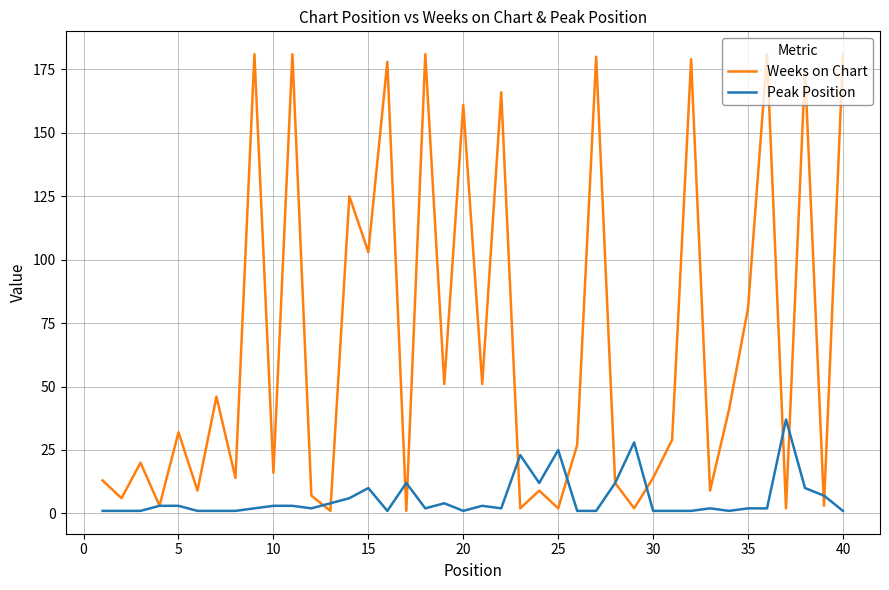

Which series has the largest range (max minus min)?

Weeks on Chart